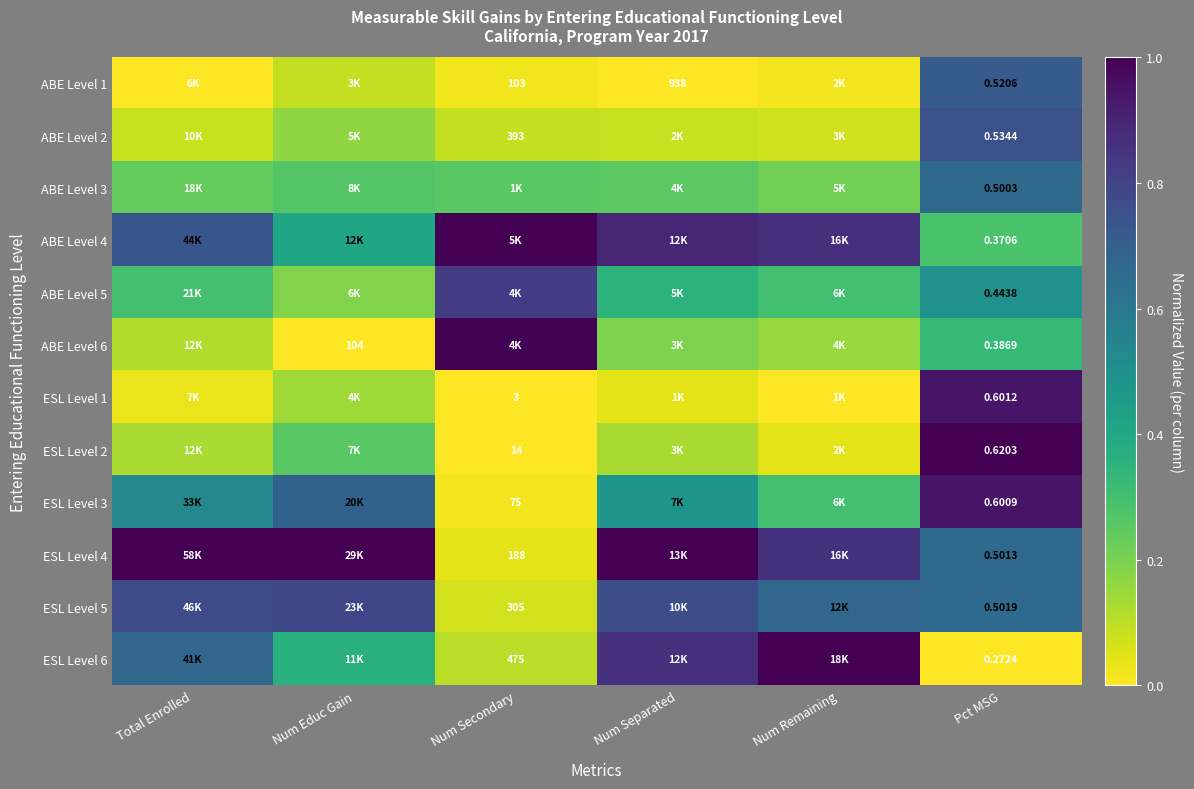

What is the maximum value for ABE Level 4?

1.0